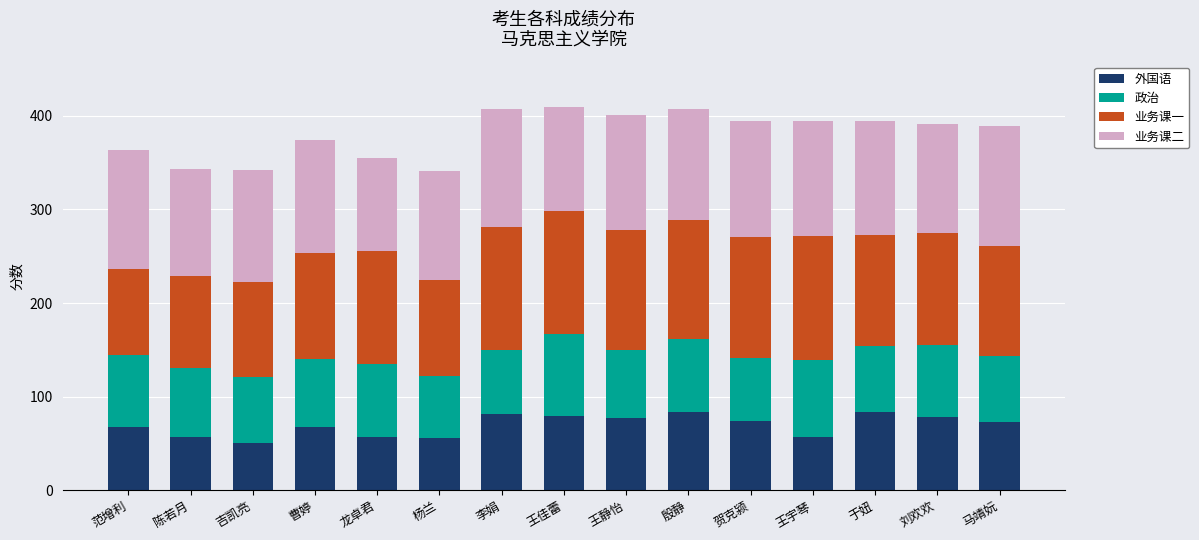

Count the number of data series in this chart.

4